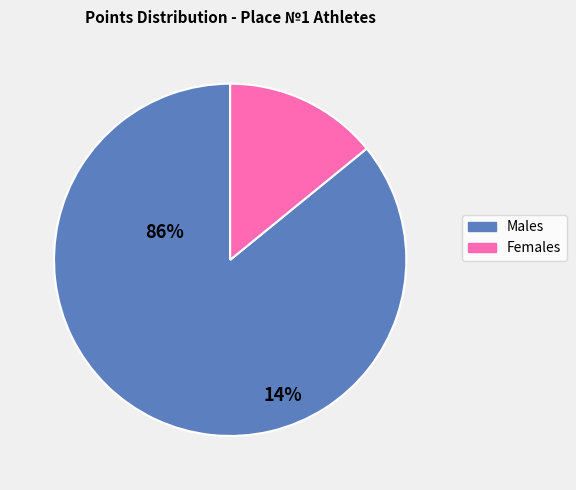

Is there any slice that represents more than half of the pie?

Yes